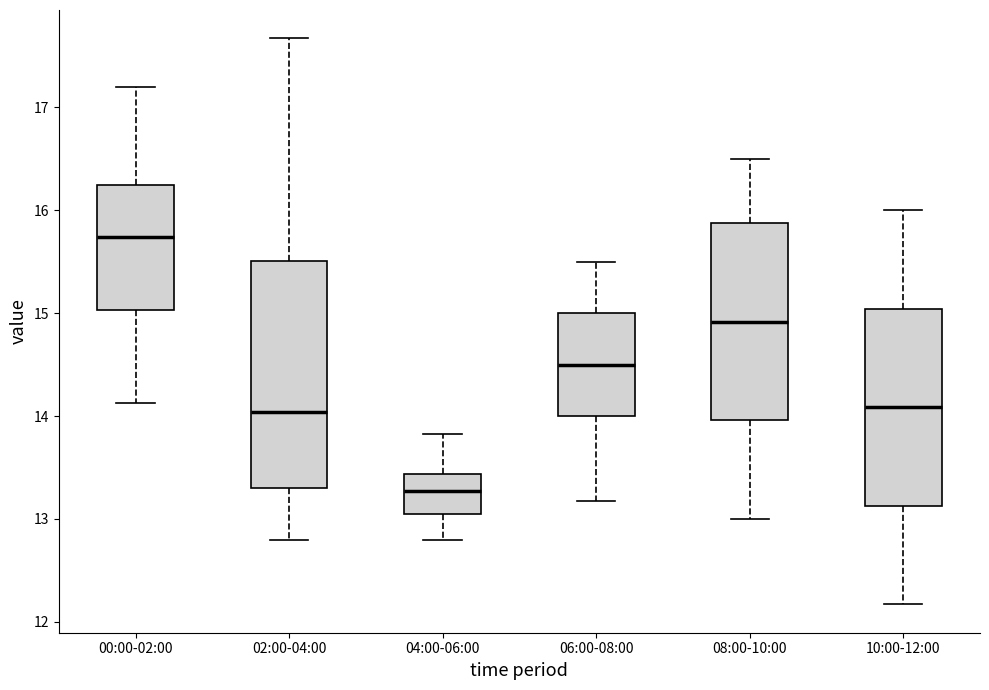

Where does the median line of the box for 08:00-10:00 sit on the y-axis? The values are not printed on the chart, so give them approximately, as read against the axis.

14.9